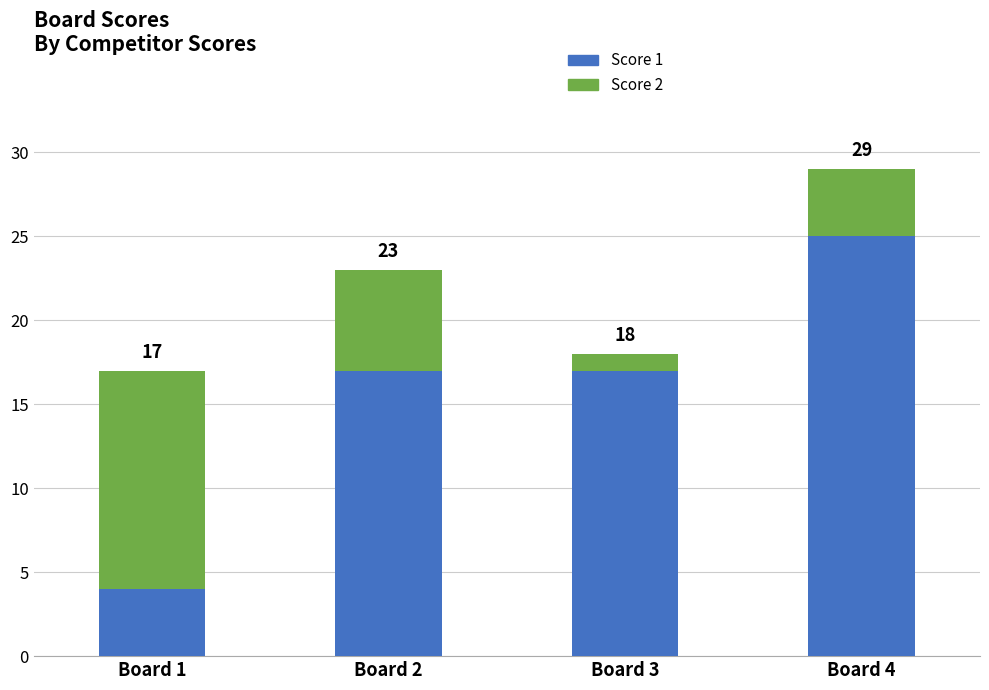

Between Board 3 and Board 4, which series saw the biggest shift?

Score 1